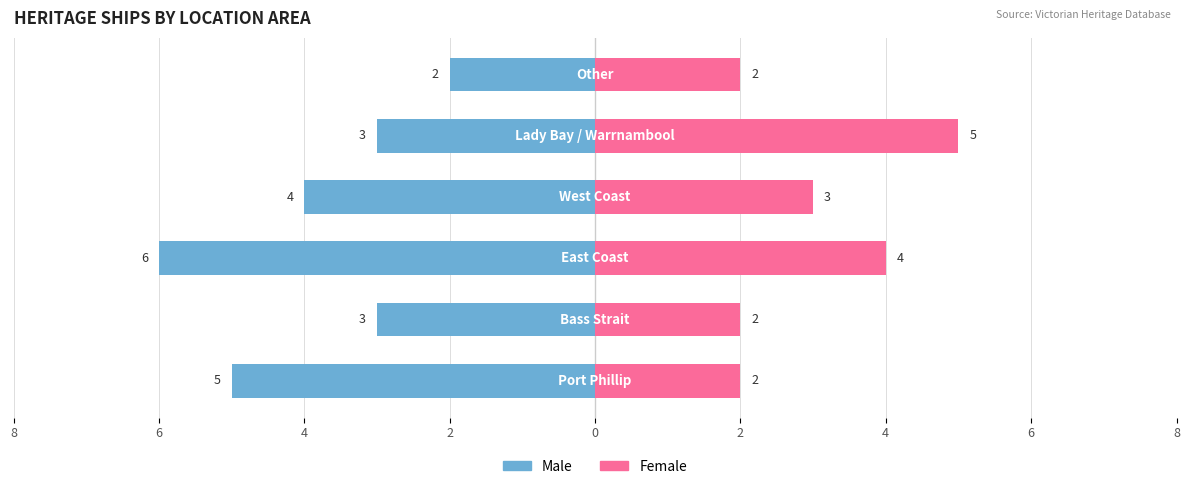

How many Male values are between -5 and -3?

4